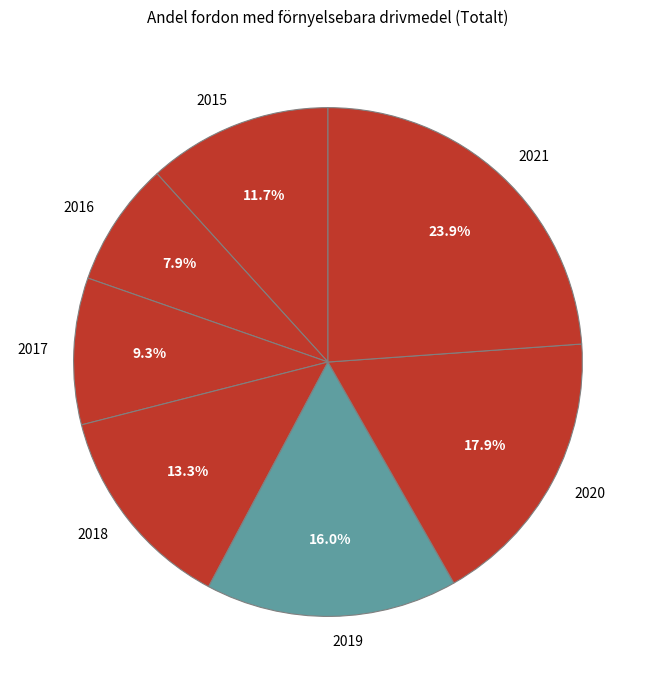

Does 2018 account for over 50% of the chart?

No